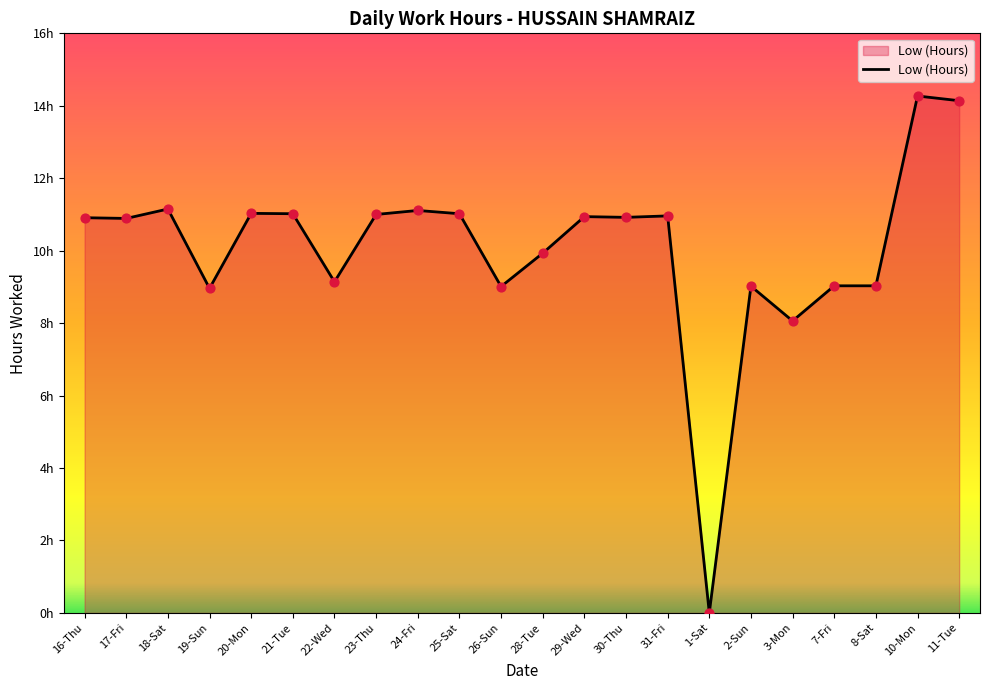

Which has a higher value, 19-Sun or 31-Fri?

31-Fri